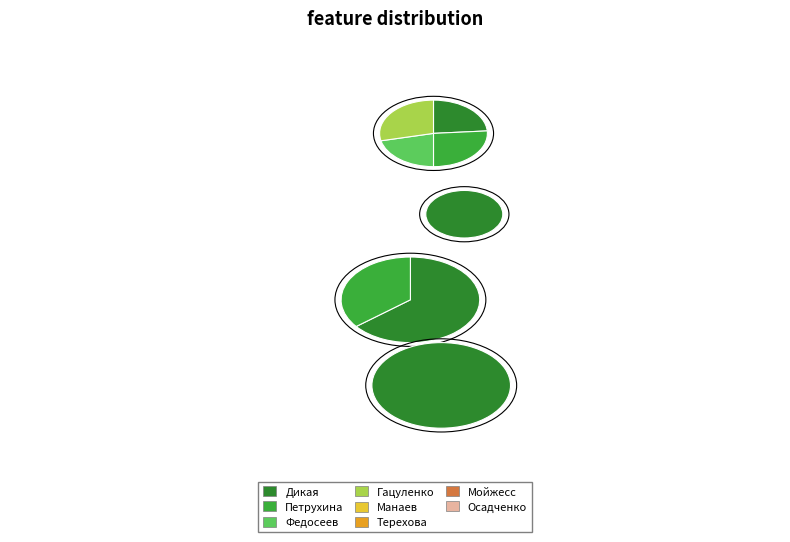

How many slices are in this pie chart?

8